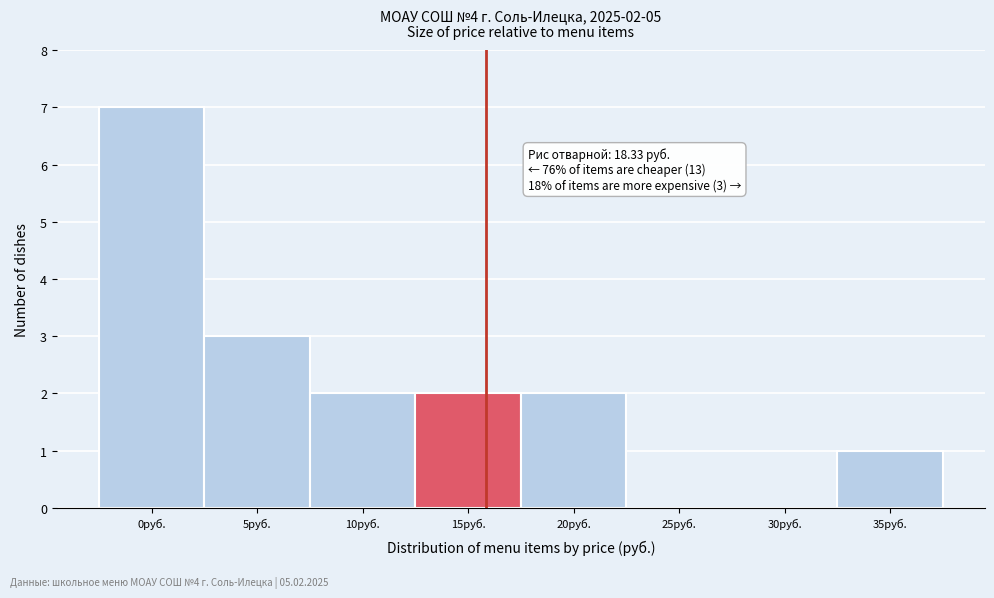

Reading right to left, list all the values displayed in this chart.

35руб.=1	30руб.=0	25руб.=0	20руб.=2	15руб.=2	10руб.=2	5руб.=3	0руб.=7